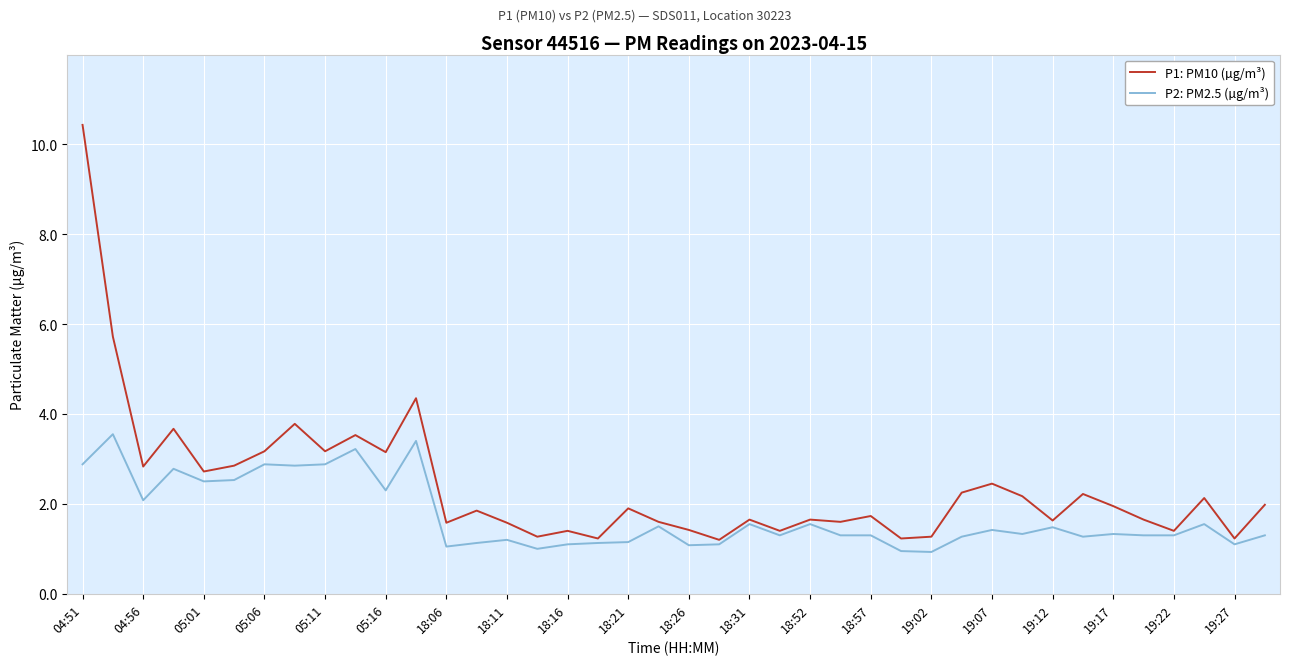

True or false: P2: PM2.5 (µg/m³) and P1: PM10 (µg/m³) intersect in this chart.

False